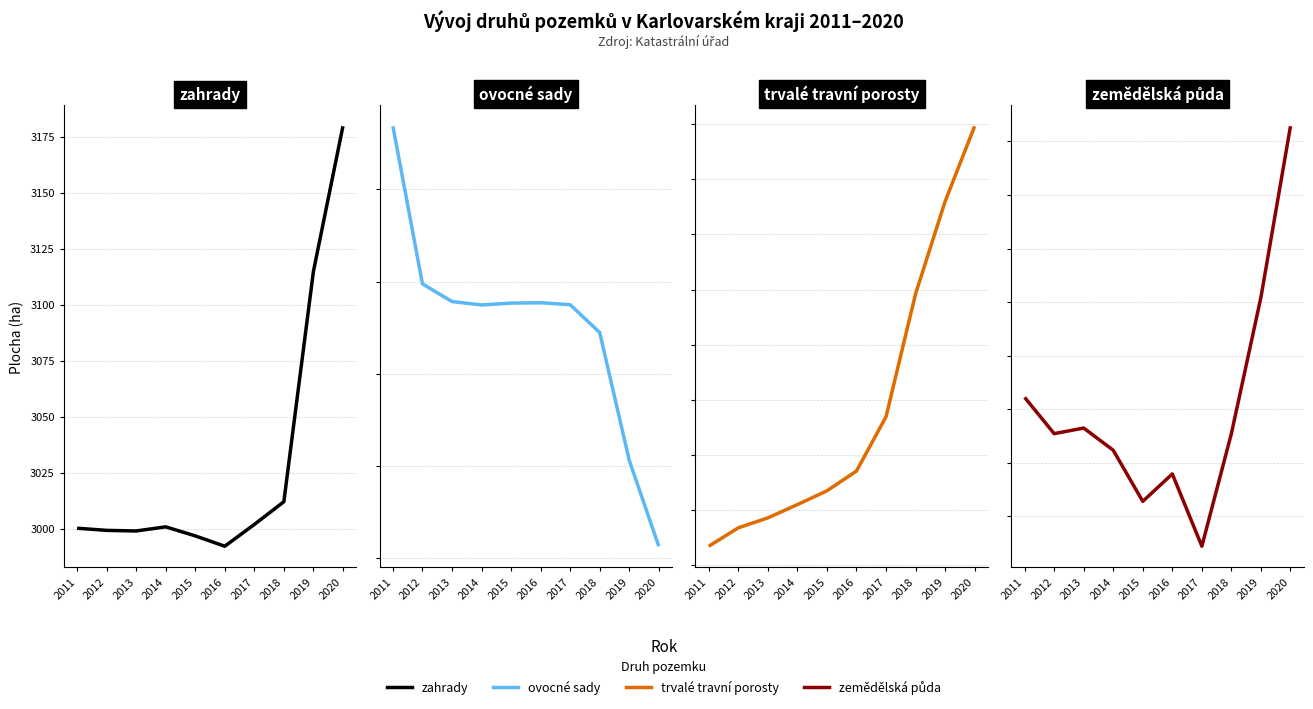

The value of zemědělská půda at 2019 is 124154.6. True or false?

True